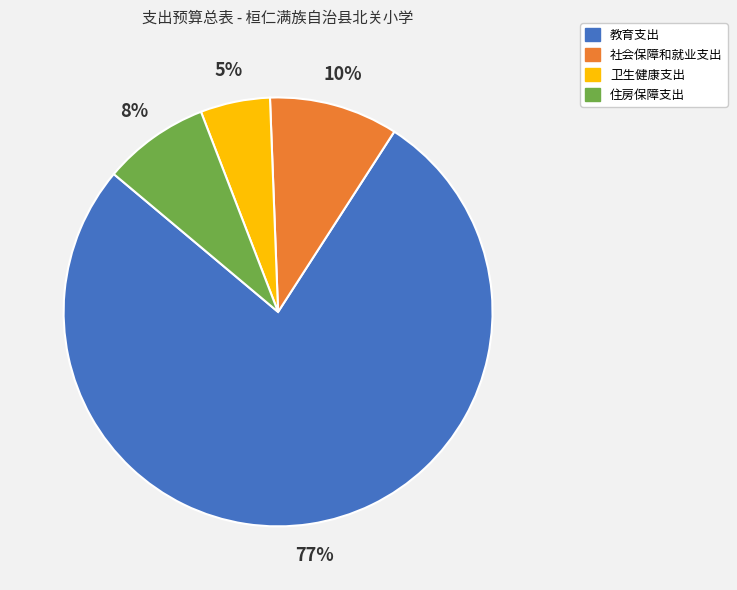

What percentage is the 社会保障和就业支出 slice, to the nearest percent?

10%